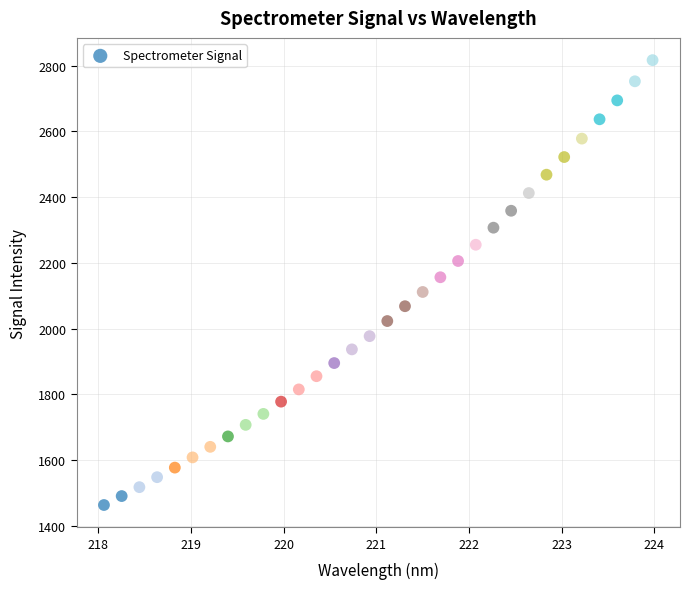

What is the range of Y values (max minus min)?

1354.6